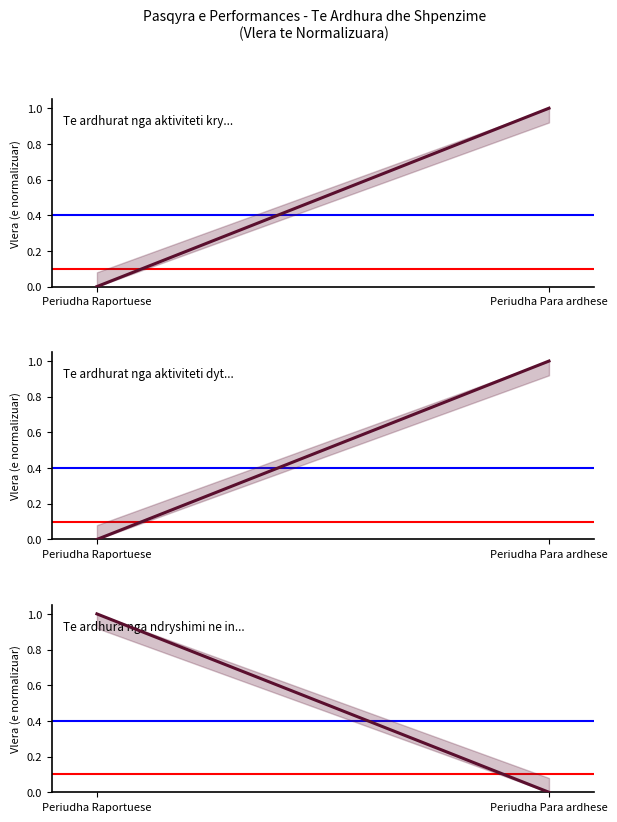

The Te ardhura nga ndryshimi ne inventarin series shows 0 at Periudha Raportuese. True or false?

False